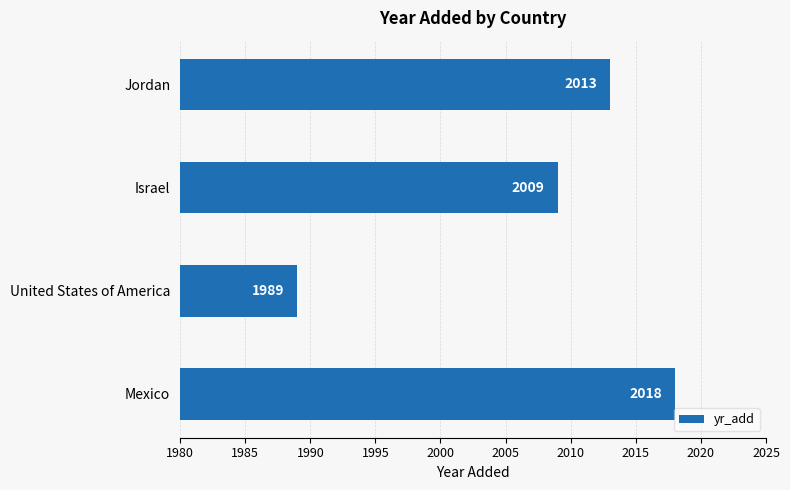

Count the values in the range 2009 to 2018.

3